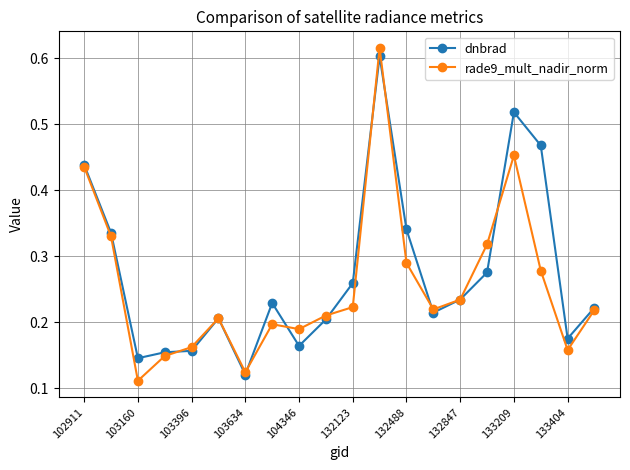

True or false: rade9_mult_nadir_norm has more than 2 interior local peaks.

True